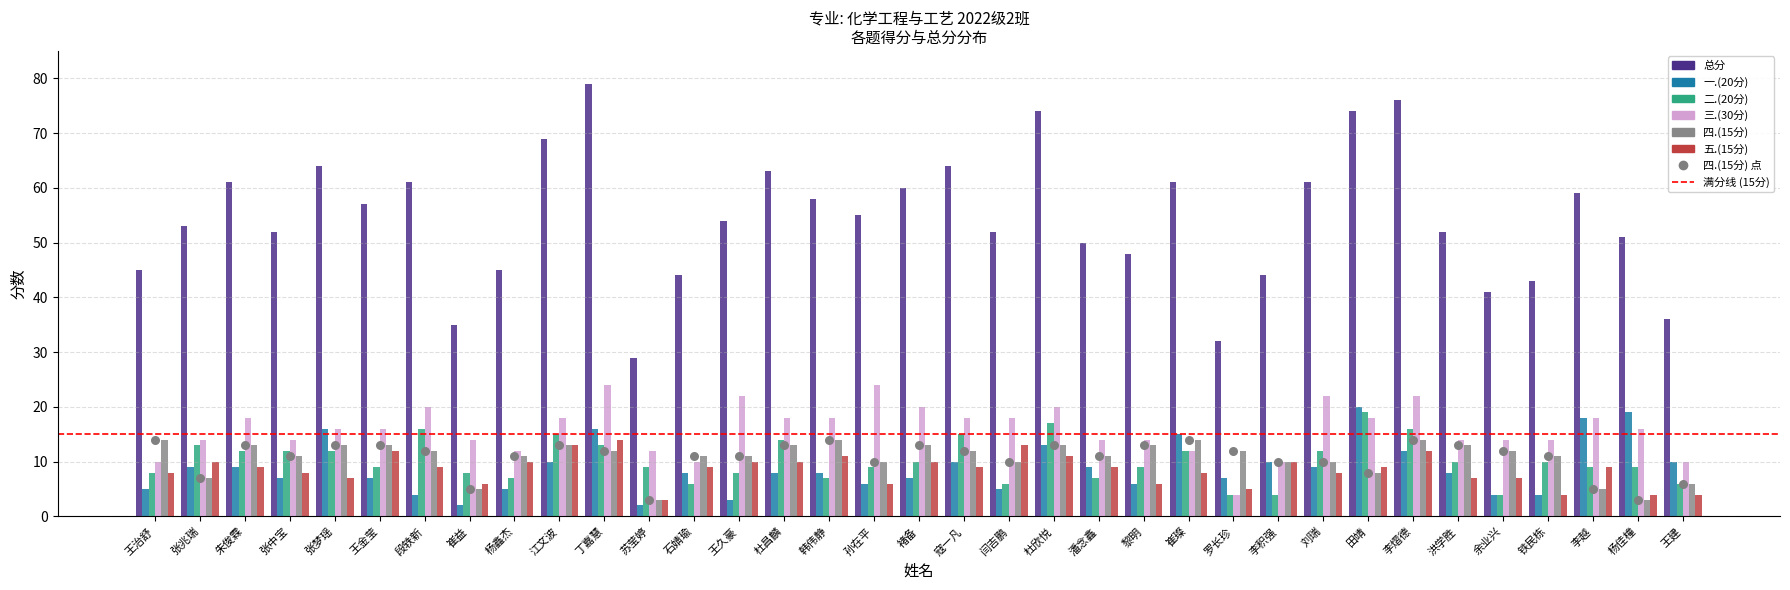

Which series contains the lowest Y value?

一.(20分)